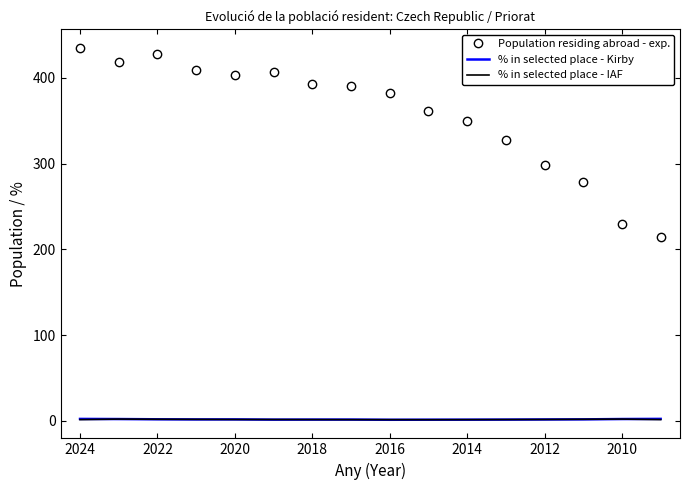

True or false: % in selected place - Kirby has more than 1 interior local peaks.

True